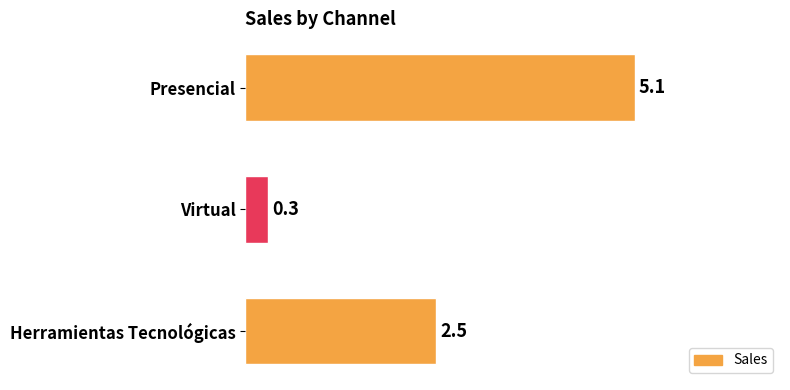

Reading bottom to top, what are all the values shown in this chart?

2.5	0.3	5.1